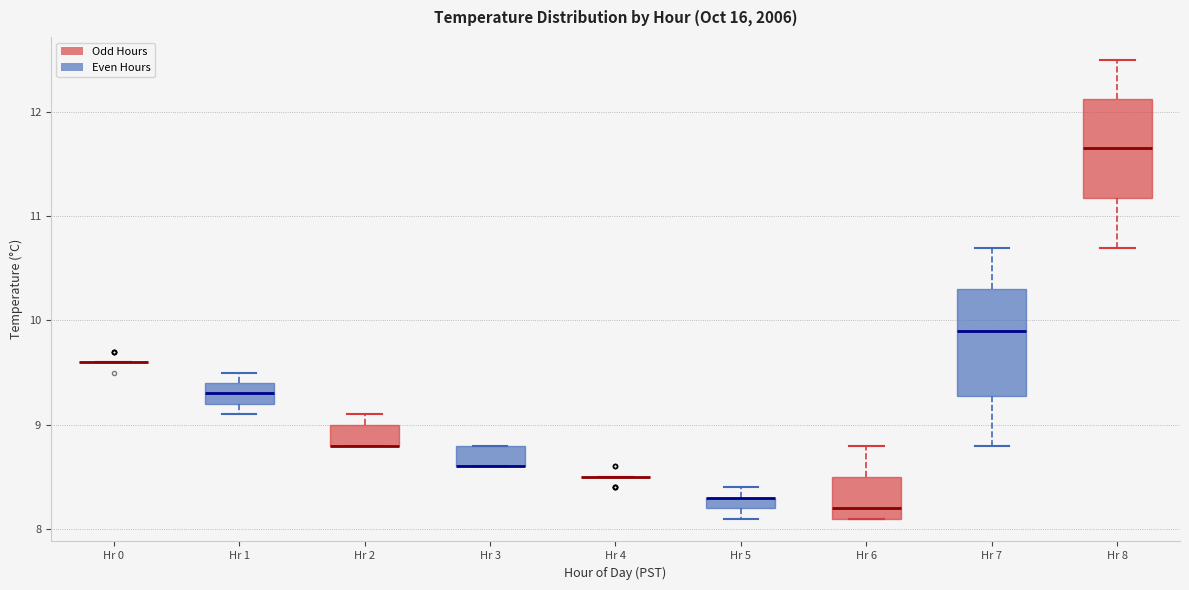

Where is the upper edge of the box for Hr 8 on the y-axis? The values are not printed on the chart, so give them approximately, as read against the axis.

12.1